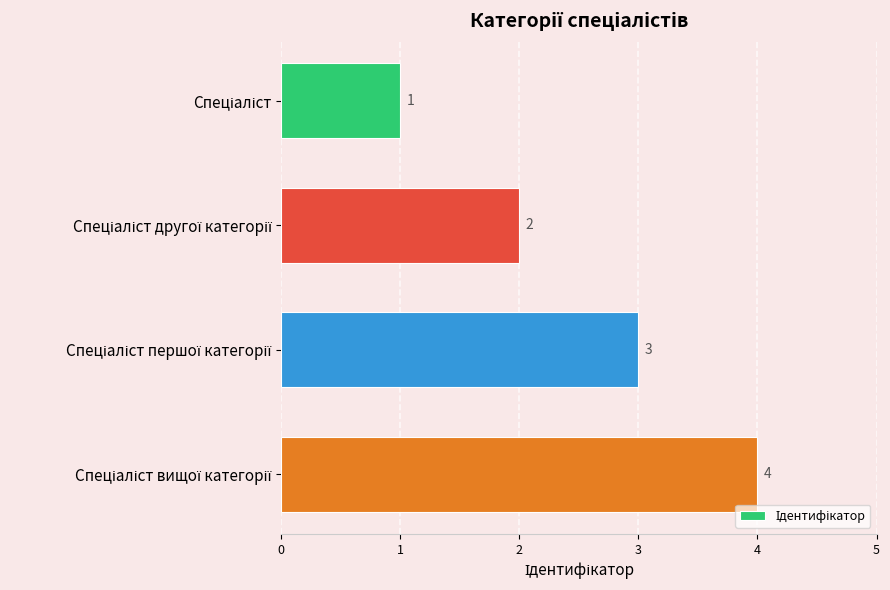

How many values are between 2 and 4?

3